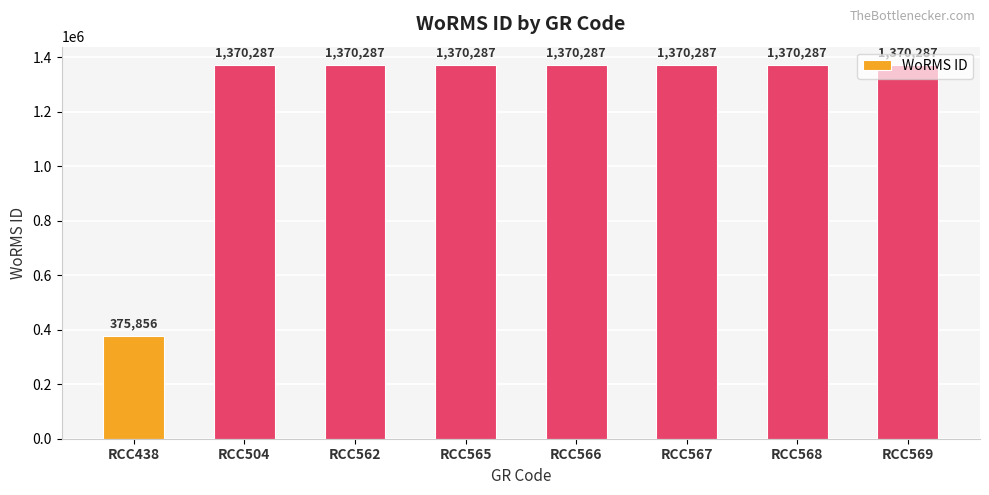

Does the chart contain stacked bars?

No